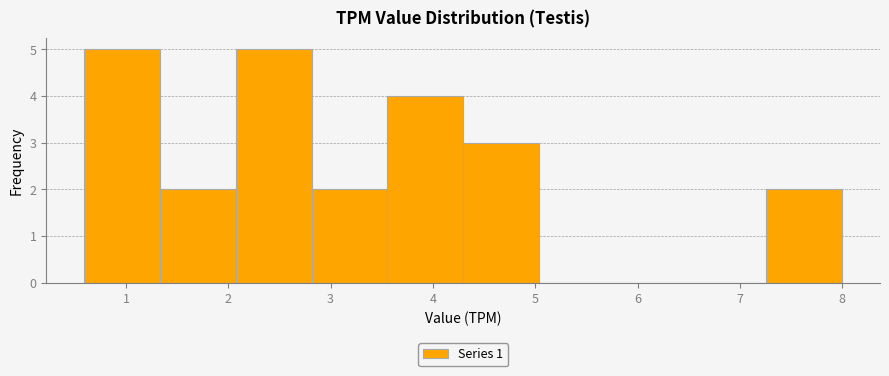

How tall is the bar that spans 3.6 to 4.3 on the x-axis? Neither the bar edges nor the heights are printed on the chart, so give them approximately, as read against the axes.

4